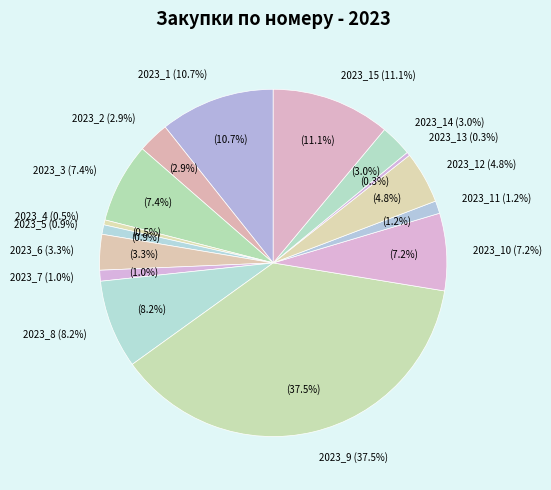

Rank the categories by value from lowest to highest.

2023_13, 2023_4, 2023_5, 2023_7, 2023_11, 2023_2, 2023_14, 2023_6, 2023_12, 2023_10, 2023_3, 2023_8, 2023_1, 2023_15, 2023_9